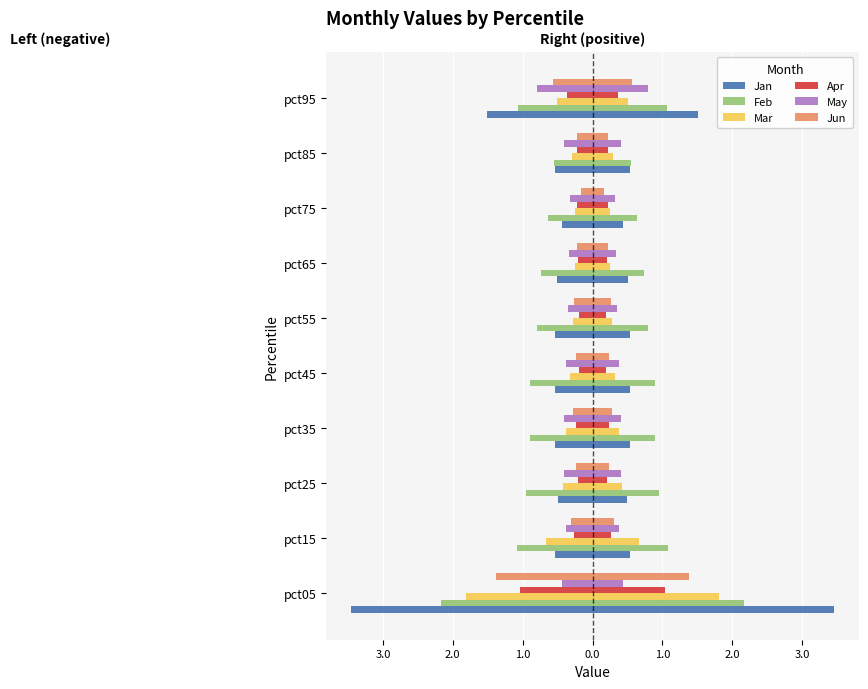

Which series has the largest range (max minus min)?

Jan